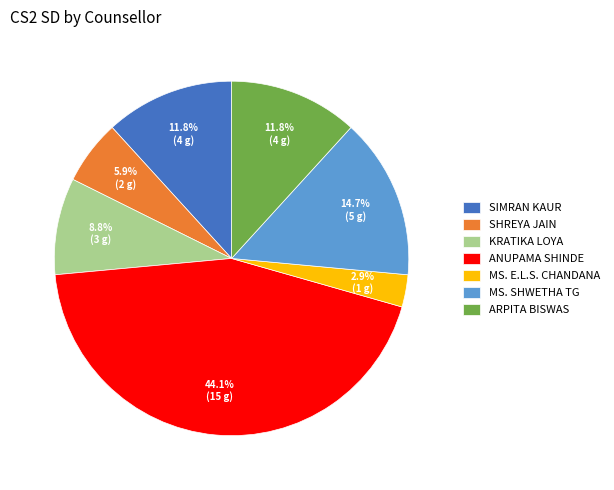

Which slice is the largest?

ANUPAMA SHINDE